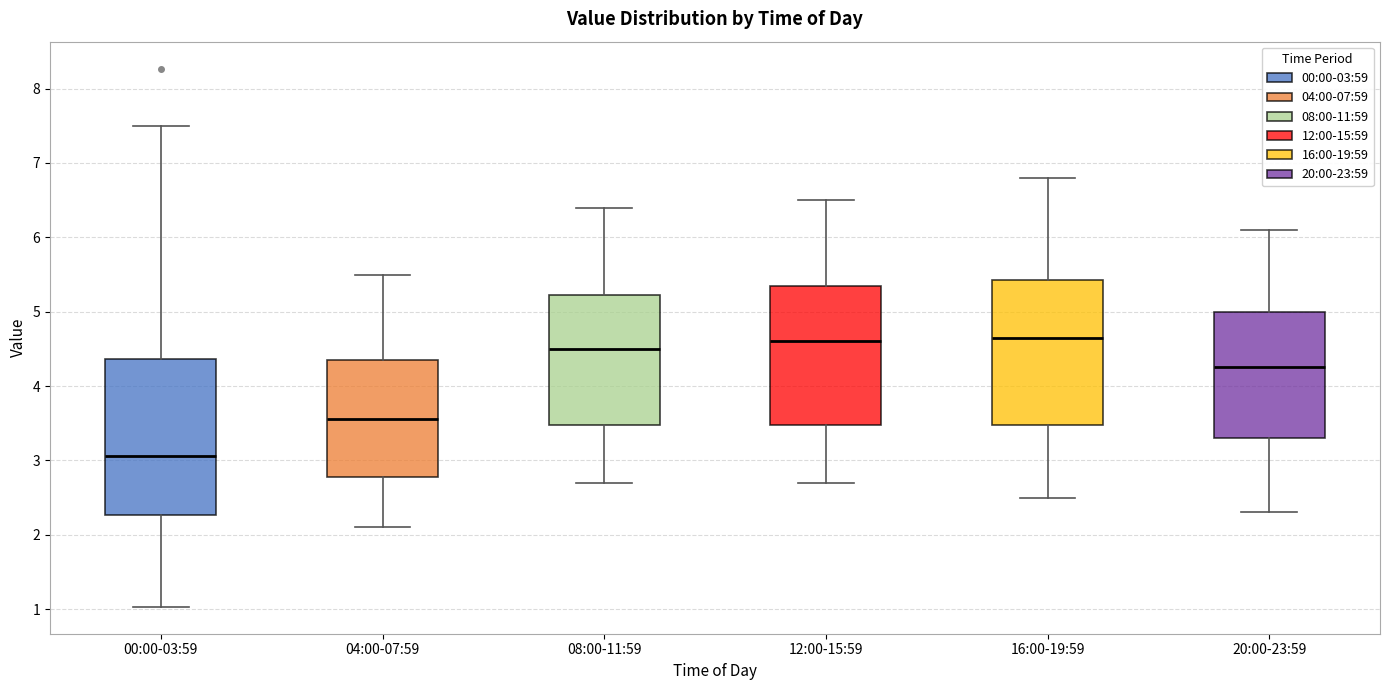

Reading left to right, transcribe this box plot: for each box, give where its median line is, the range the box spans, and where its two whiskers end, as read against the y-axis. The values are not printed on the chart, so give them approximately, as read against the axis.

00:00-03:59: median 3.1, box 2.3 to 4.4, whiskers 1.0 to 7.5
04:00-07:59: median 3.6, box 2.8 to 4.4, whiskers 2.1 to 5.5
08:00-11:59: median 4.5, box 3.5 to 5.2, whiskers 2.7 to 6.4
12:00-15:59: median 4.6, box 3.5 to 5.4, whiskers 2.7 to 6.5
16:00-19:59: median 4.7, box 3.5 to 5.4, whiskers 2.5 to 6.8
20:00-23:59: median 4.3, box 3.3 to 5.0, whiskers 2.3 to 6.1